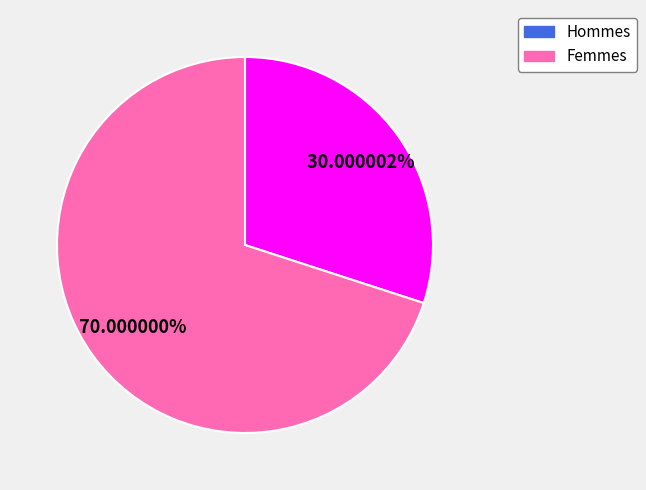

Does any single category account for the majority?

Yes